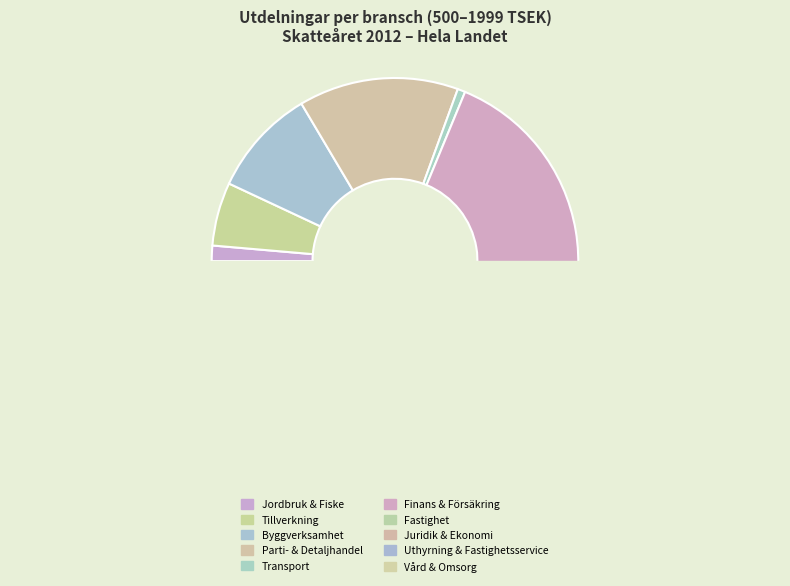

Is there a majority slice in this chart?

No